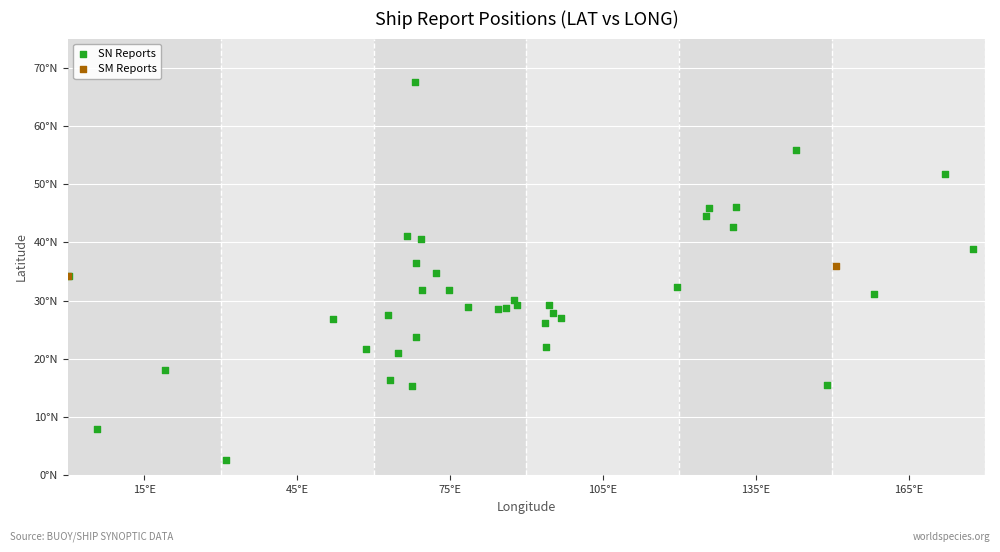

What are all the series names shown in the legend?

SN Reports, SM Reports